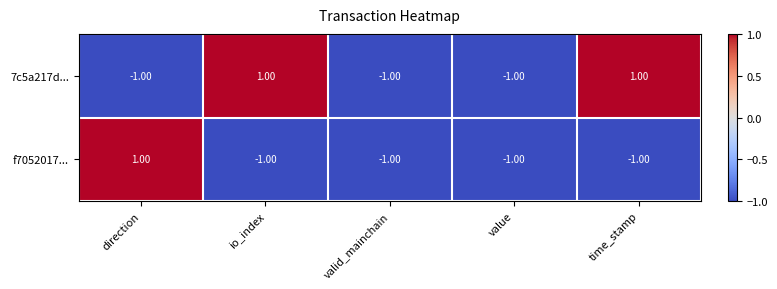

At io_index, list the series in order from largest to smallest.

7c5a217d..., f7052017...